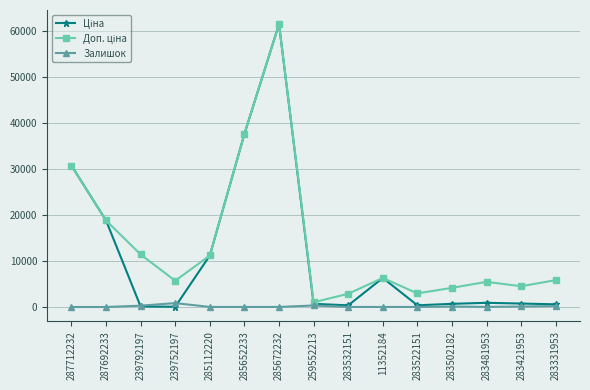

At which category does the chart reach its peak across all series?

285672232